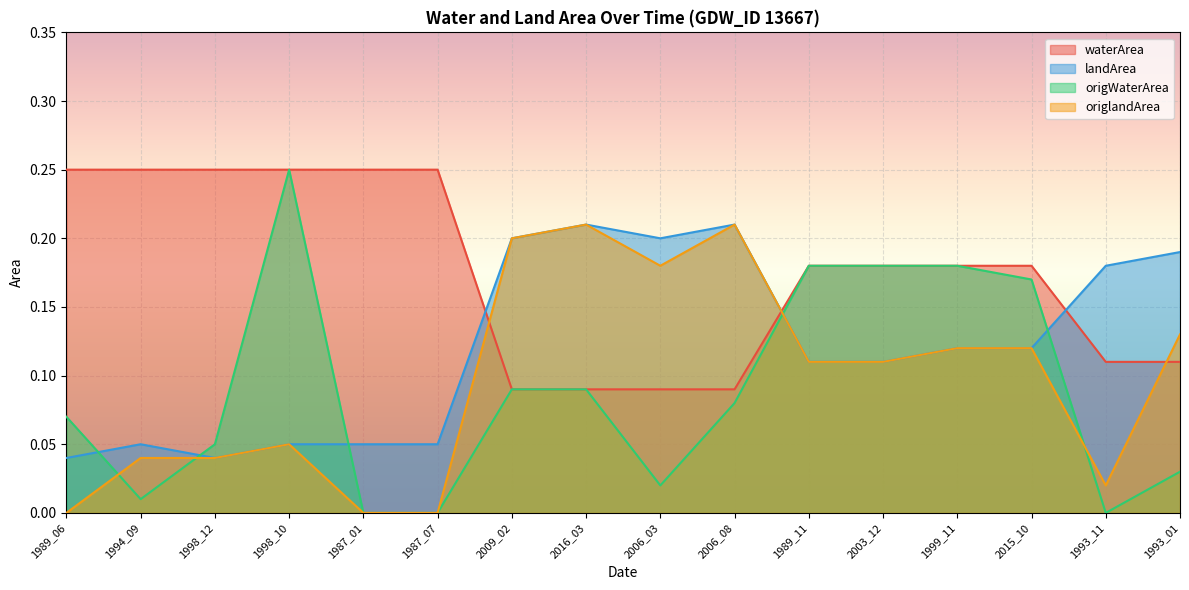

How many lines are shown in the chart?

4